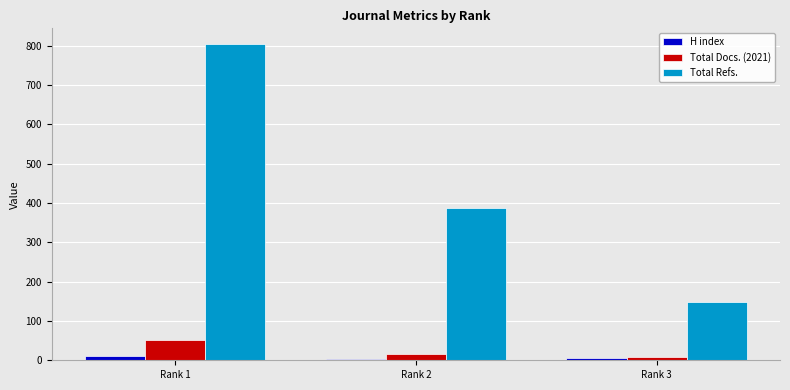

Is it true that Total Refs. equals 149 at Rank 3?

True